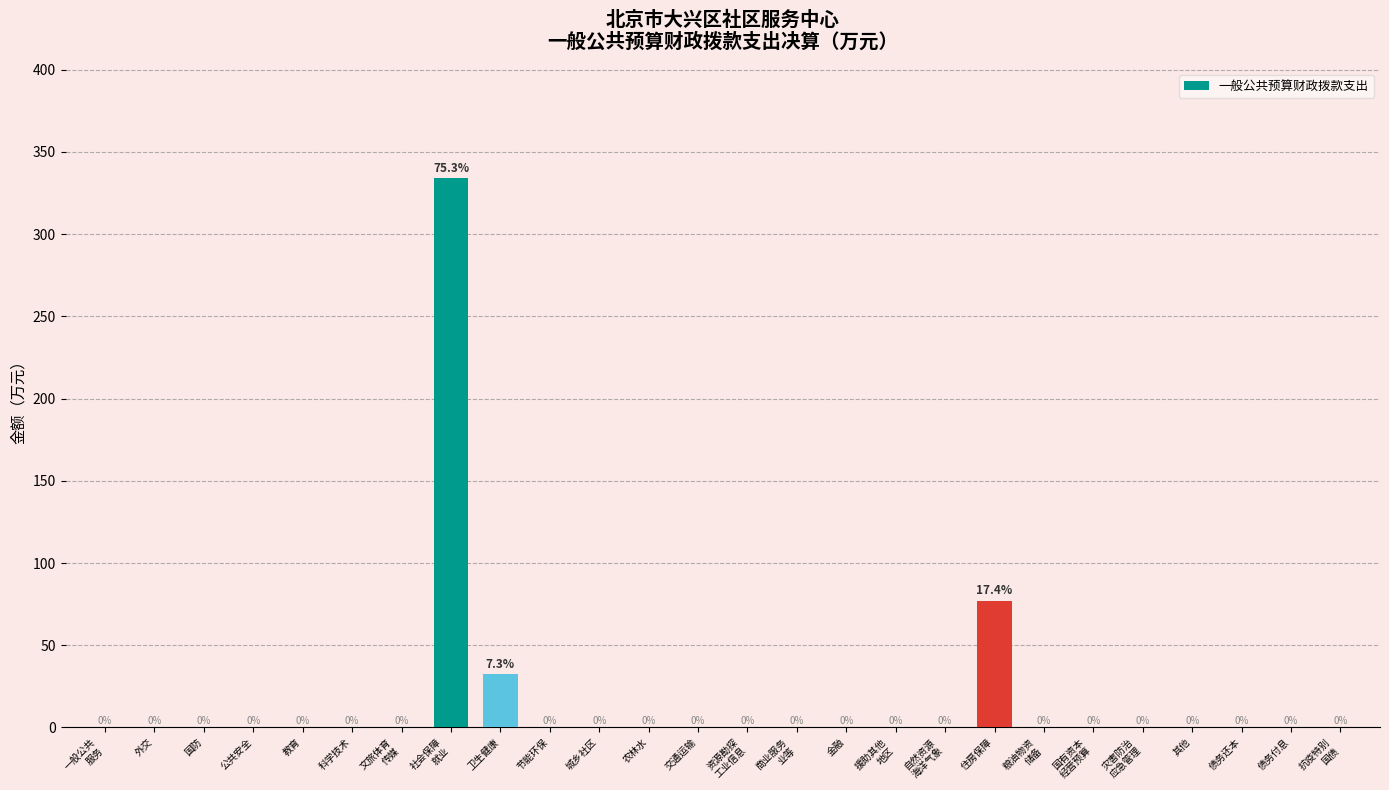

At which label is the value closest to 166?

住房保障